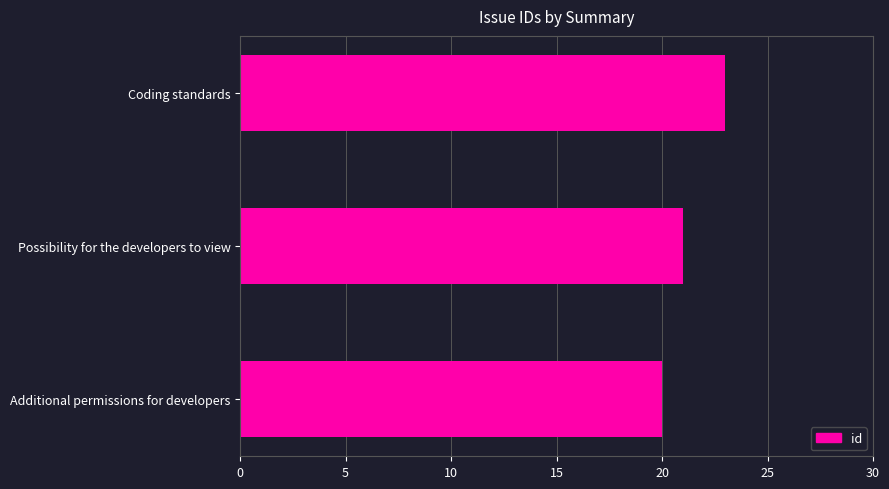

The chart shows a value of 38 at Coding standards. True or false?

False